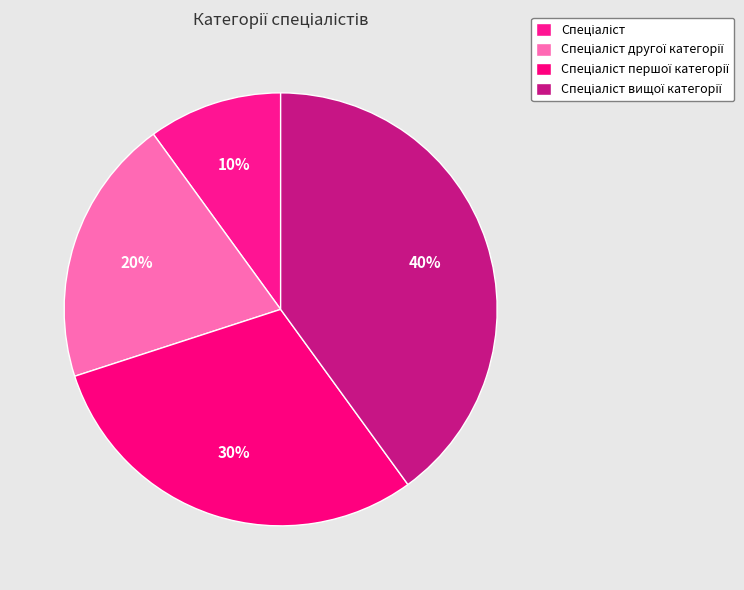

What portion of the pie excludes Спеціаліст другої категорії?

80.0%